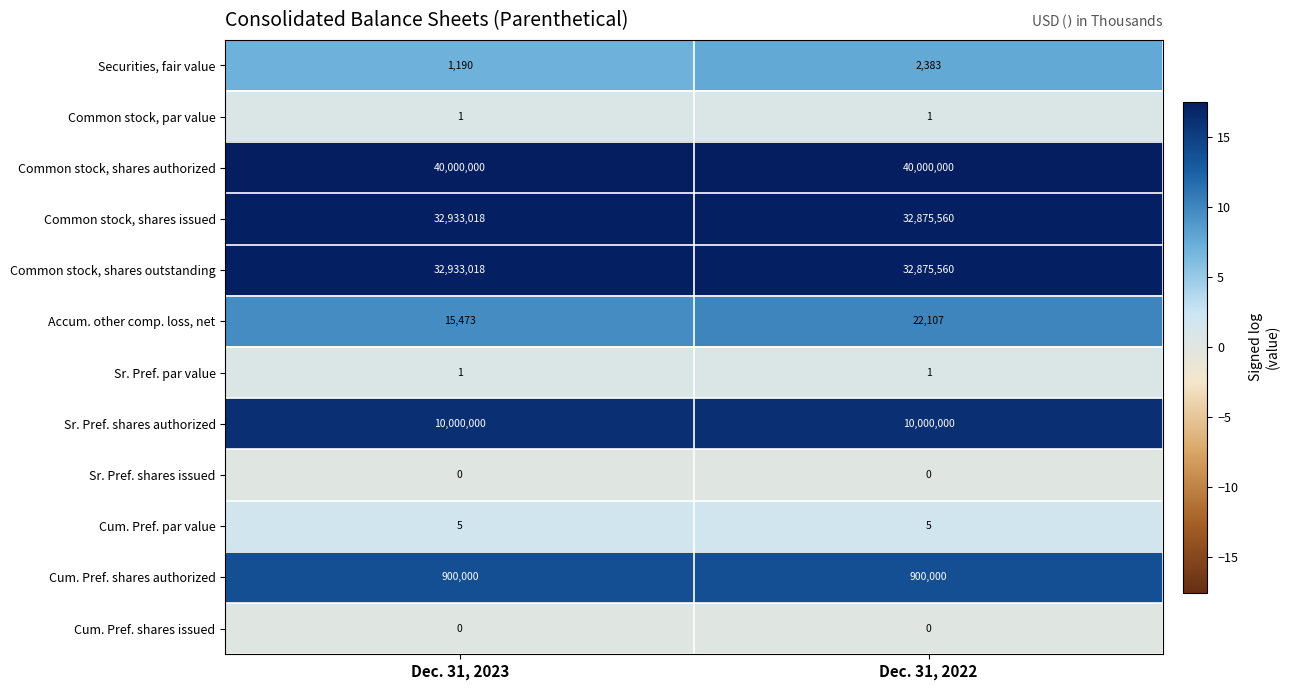

List the labels in order of Common stock, shares outstanding value, largest first.

Dec. 31, 2023, Dec. 31, 2022